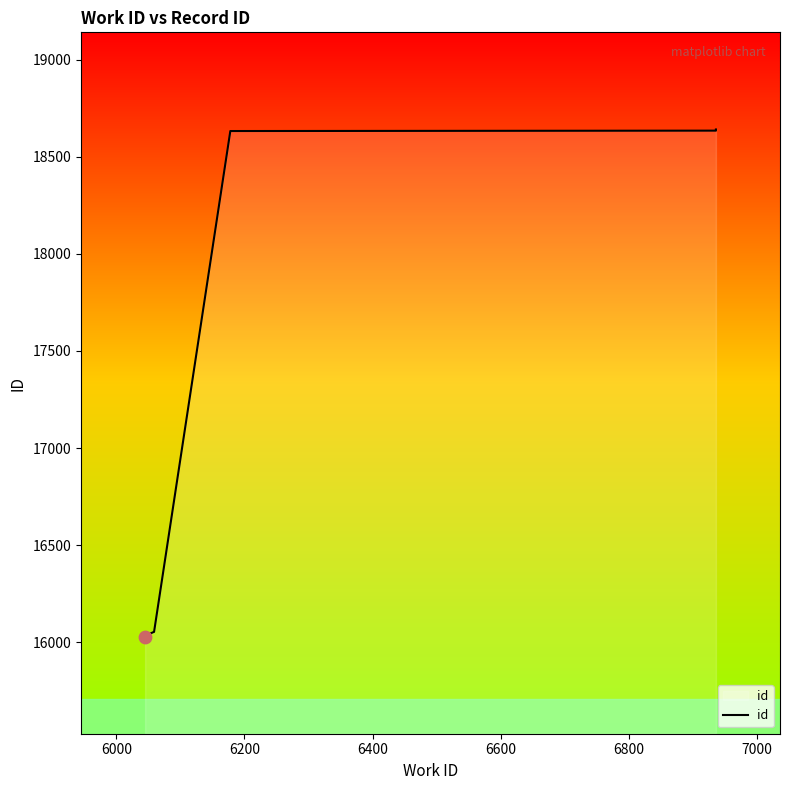

What is the change in value from 6600 to 6800?

+1